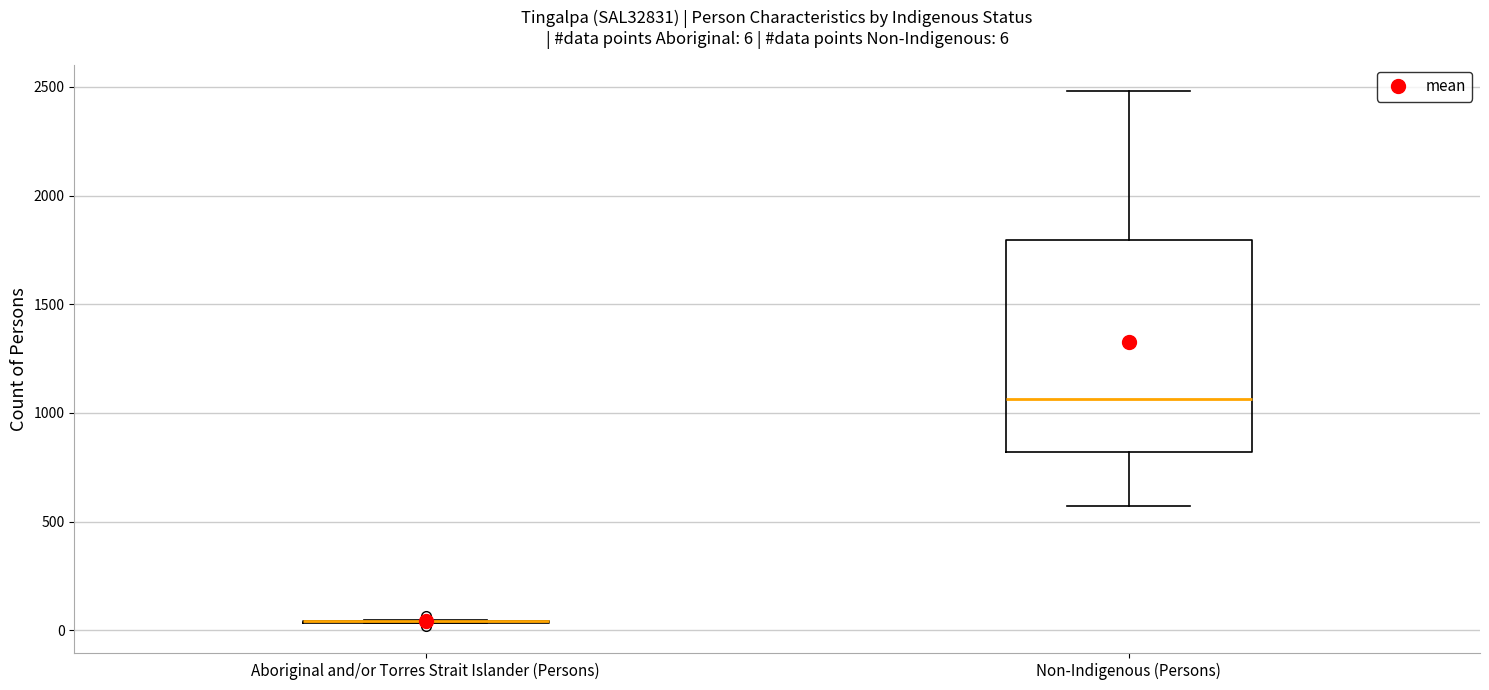

Comparing the boxes themselves (not the whiskers), which one is the tallest?

Non-Indigenous (Persons)